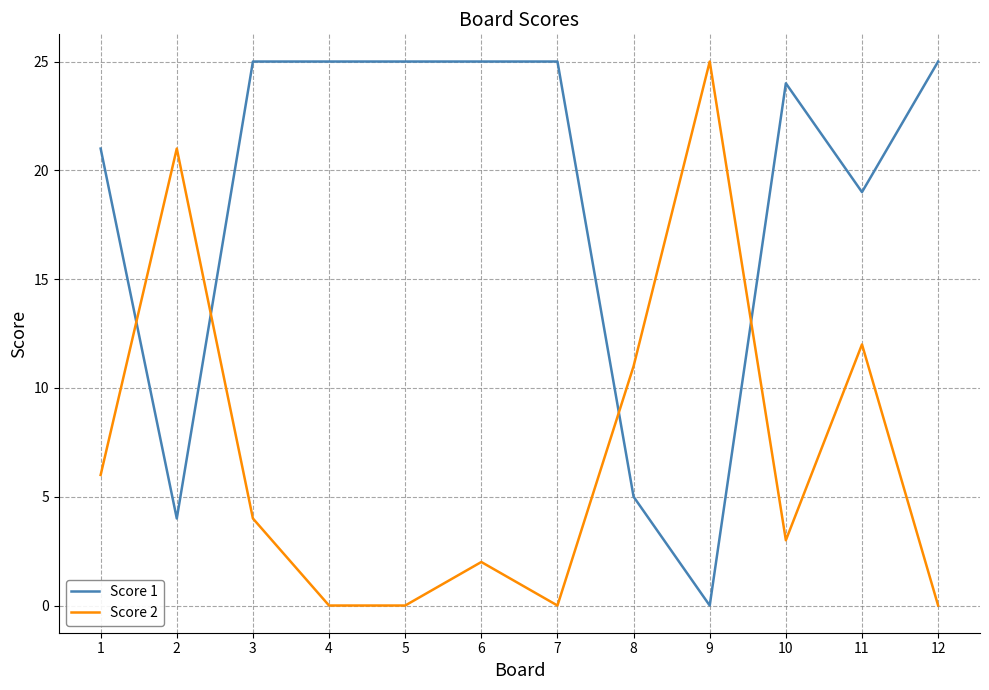

Where is Score 2 nearest to the value 12?

11